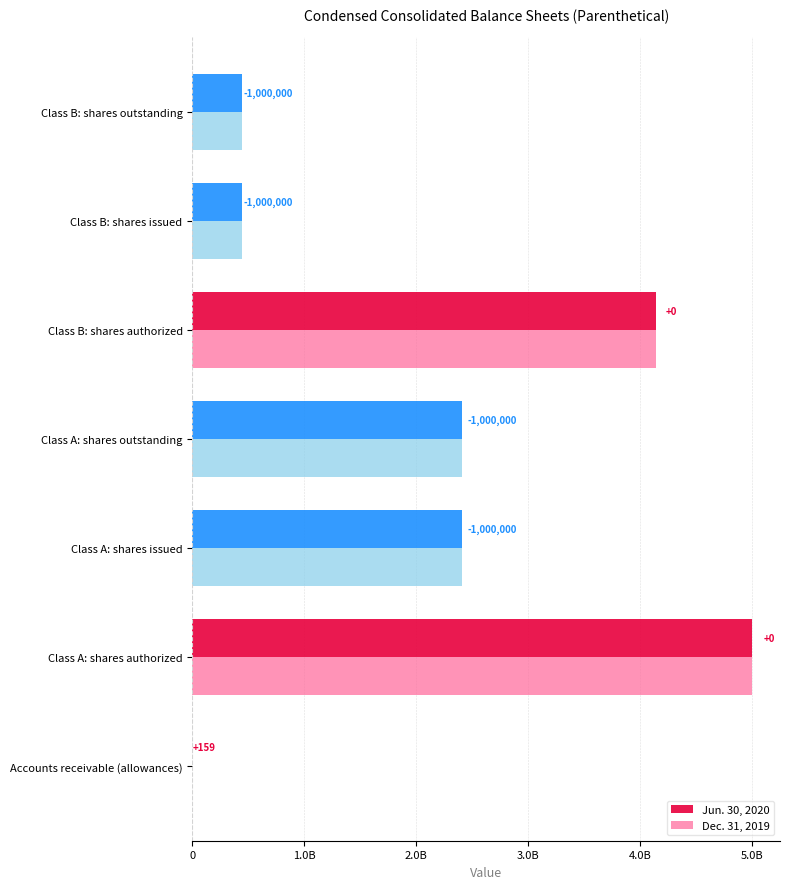

Which series has the largest total across all categories?

Dec. 31, 2019